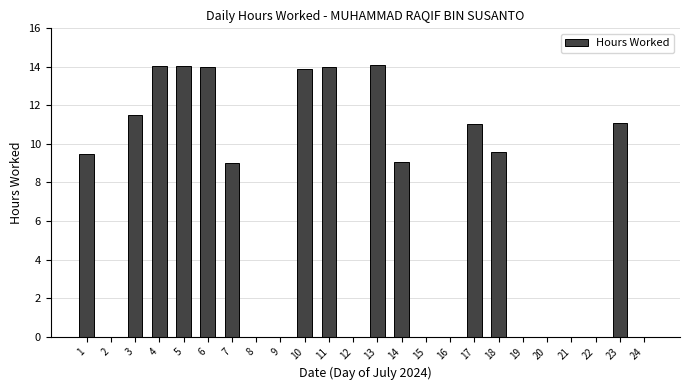

True or false: the data shows 6.1 at 17.

False